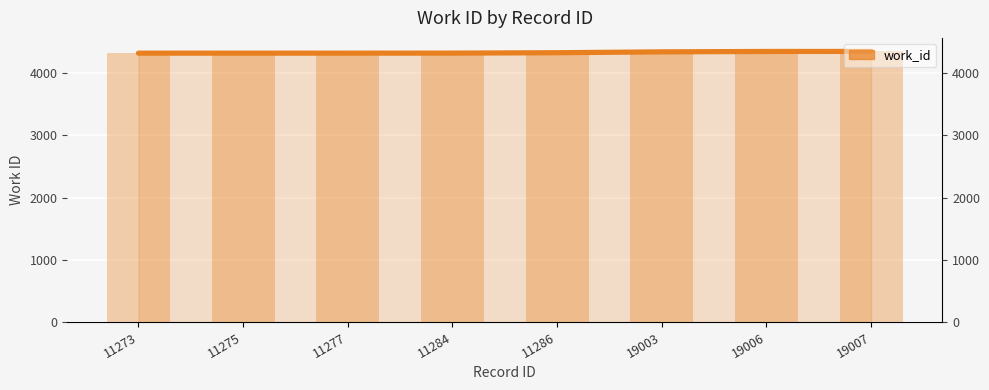

Which series changed the most between 11286 and 19007?

work_id